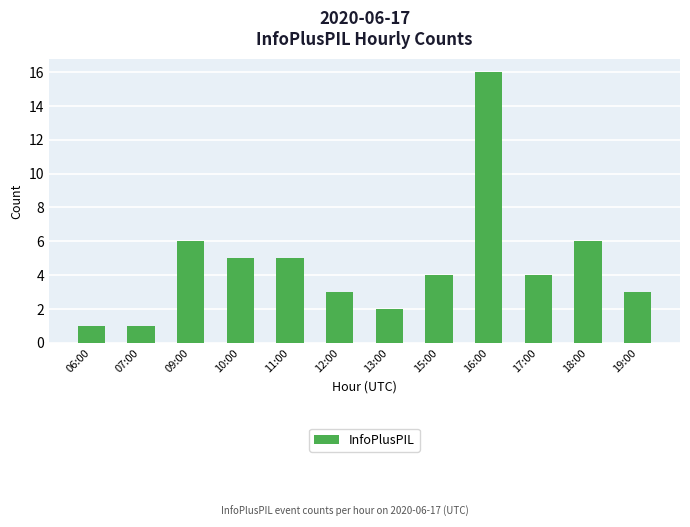

Reading left to right, list all the values displayed in this chart.

1	1	6	5	5	3	2	4	16	4	6	3